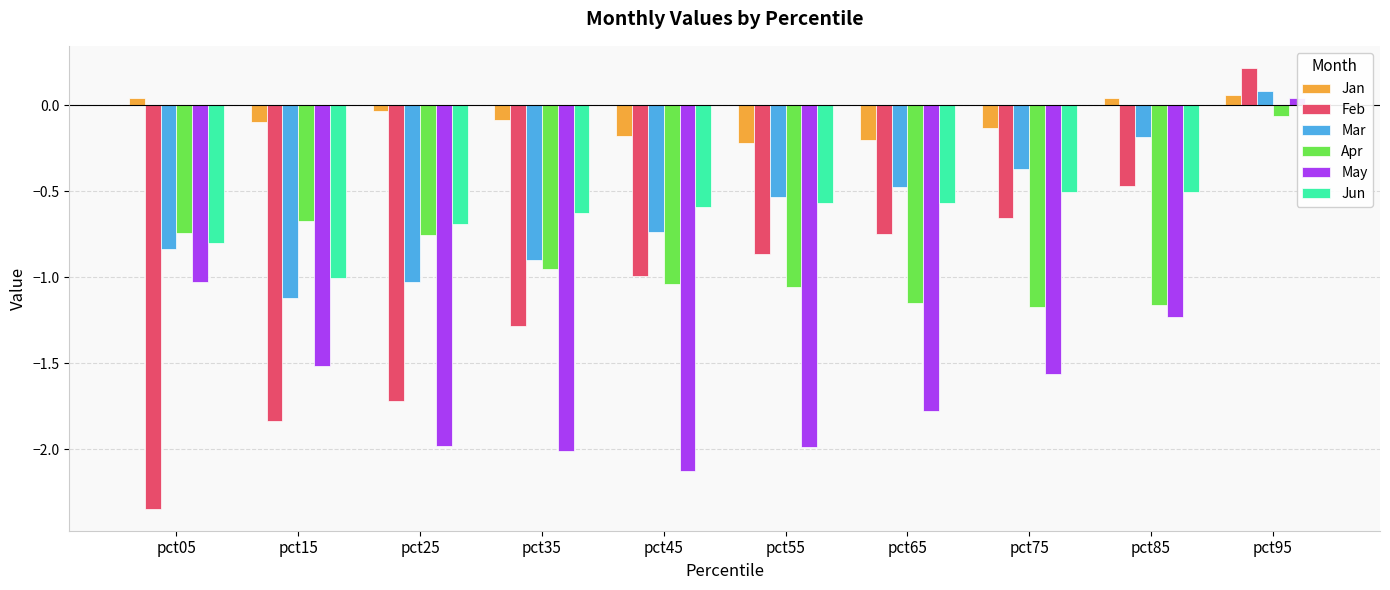

What is the minimum value for Apr?

-1.2